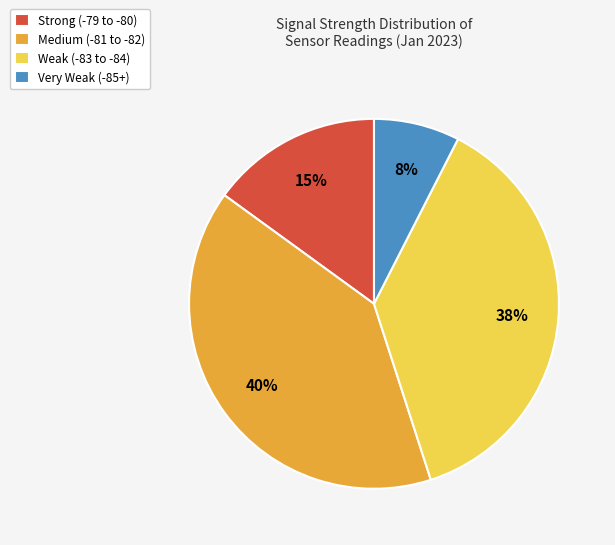

Which category has the smallest portion of the pie?

Very Weak (-85+)